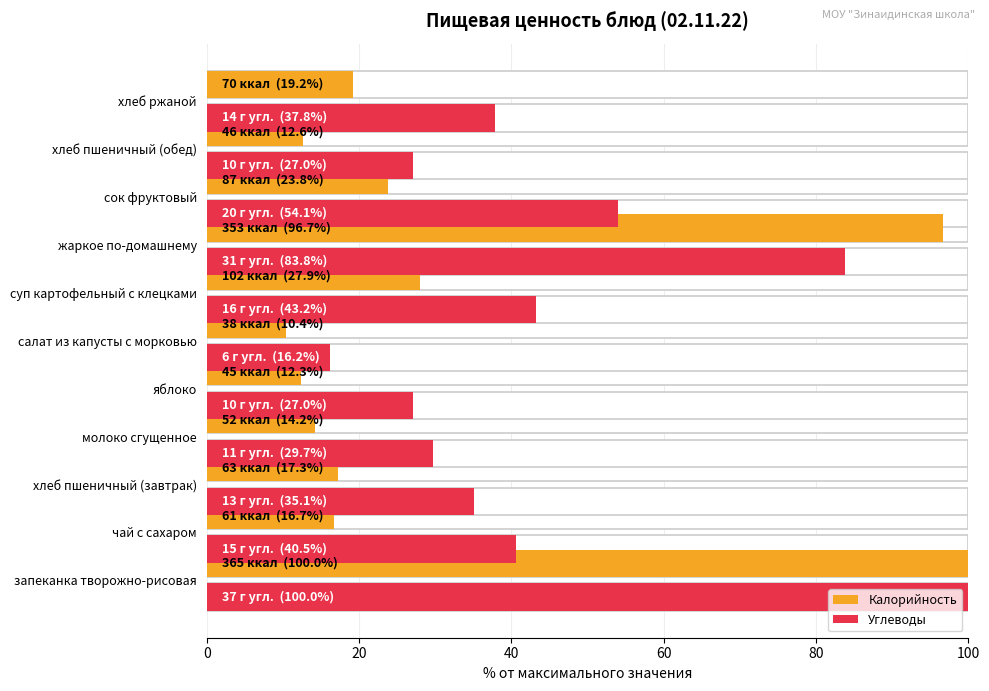

How many bars are there in each group?

2